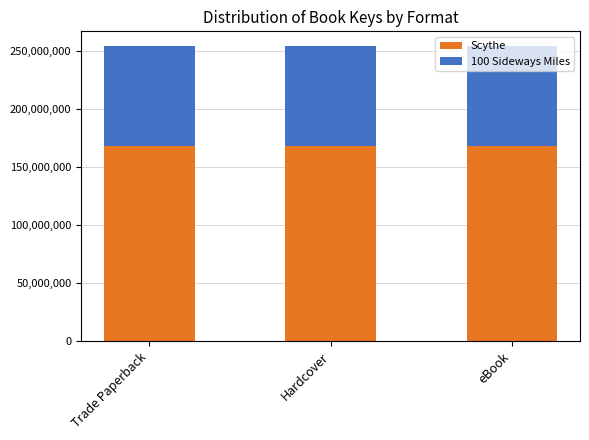

Is it true that Scythe equals 99458829 at eBook?

False